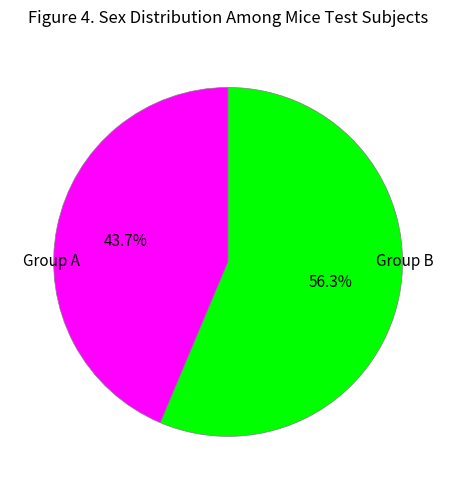

Rank the categories by value from highest to lowest.

Group B, Group A